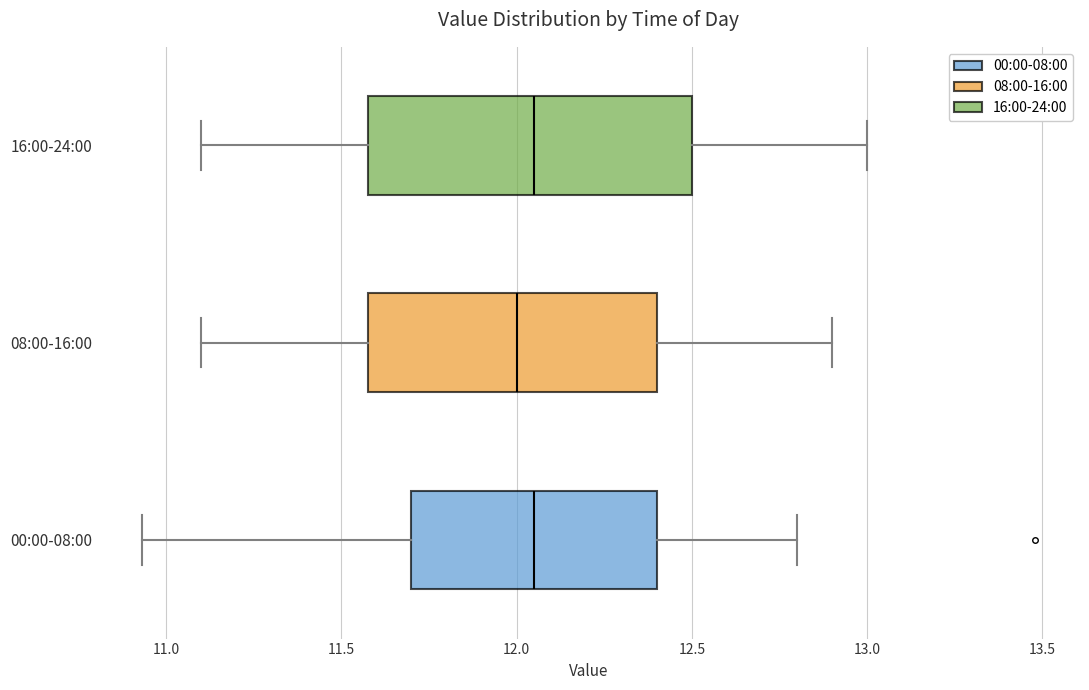

Which box is the widest, from its left edge to its right edge?

16:00-24:00